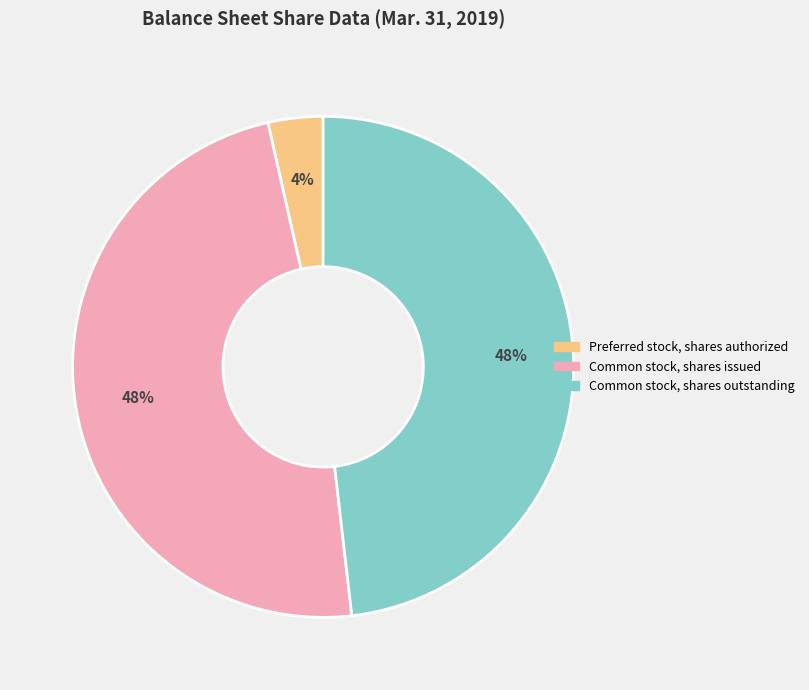

The Common stock, shares outstanding slice represents 48% of the pie. True or false?

True